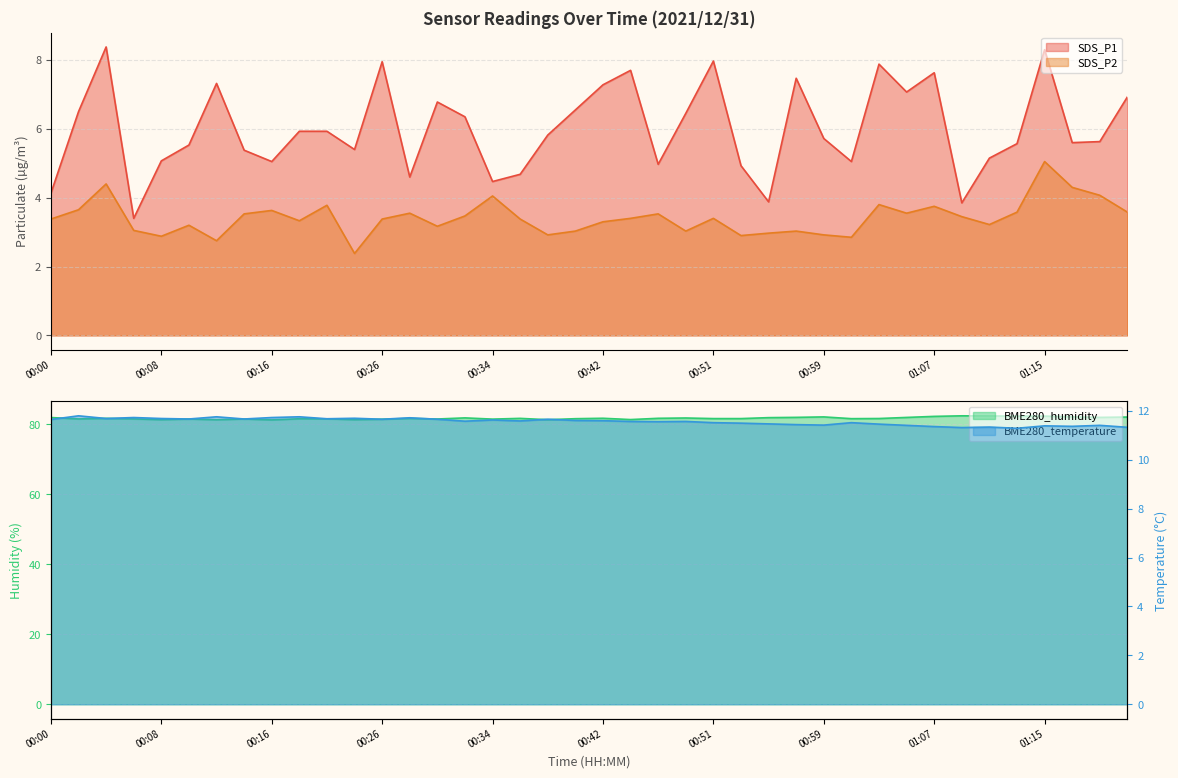

At which label is BME280_temperature closest to 11?

01:13